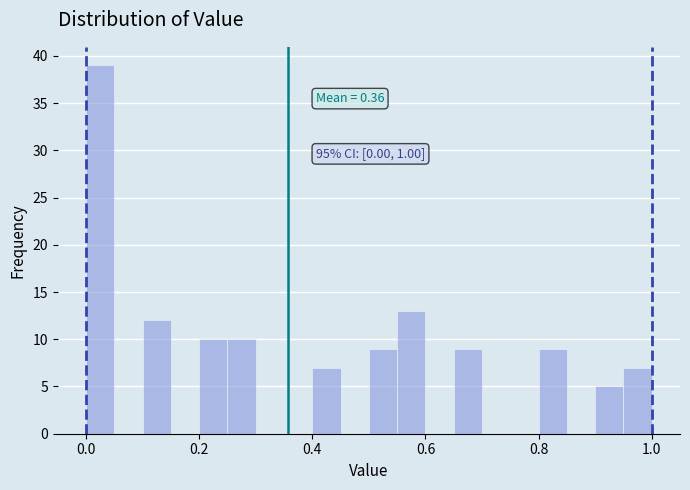

Around what value on the x-axis is the tallest bar? Give the approximate position of its centre, as read against the axis.

0.02